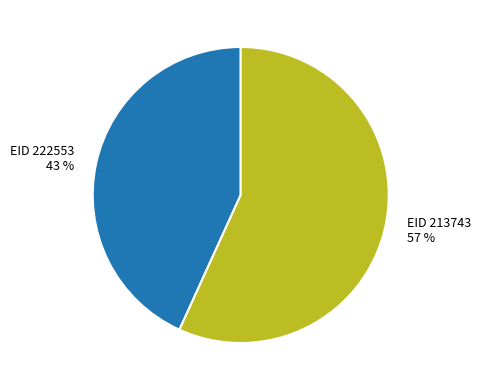

Does any single category account for the majority?

Yes